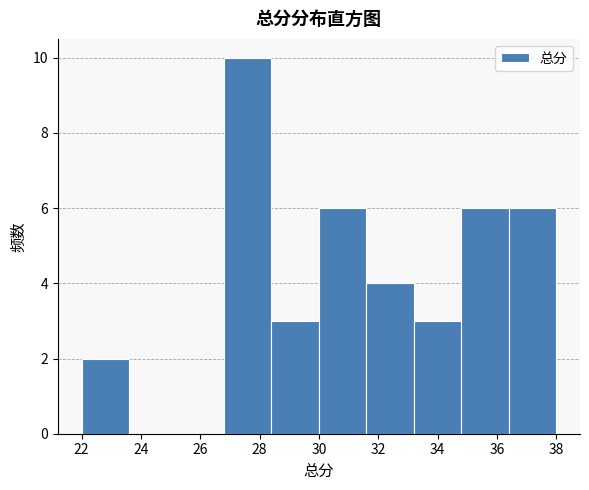

Which range on the x-axis has the tallest bar?

26.8 to 28.4